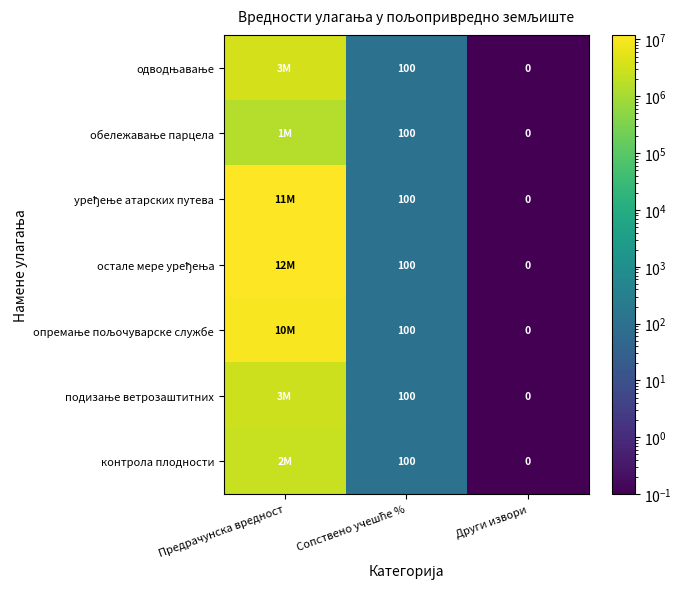

Which series changed the most between Сопствено учешће % and Други извори?

одводњавање